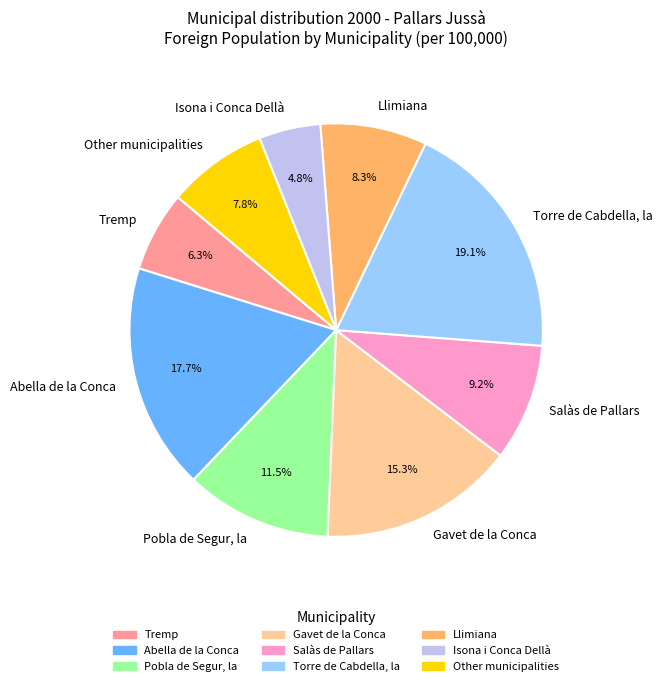

What percentage is the Salàs de Pallars slice, to the nearest percent?

9%